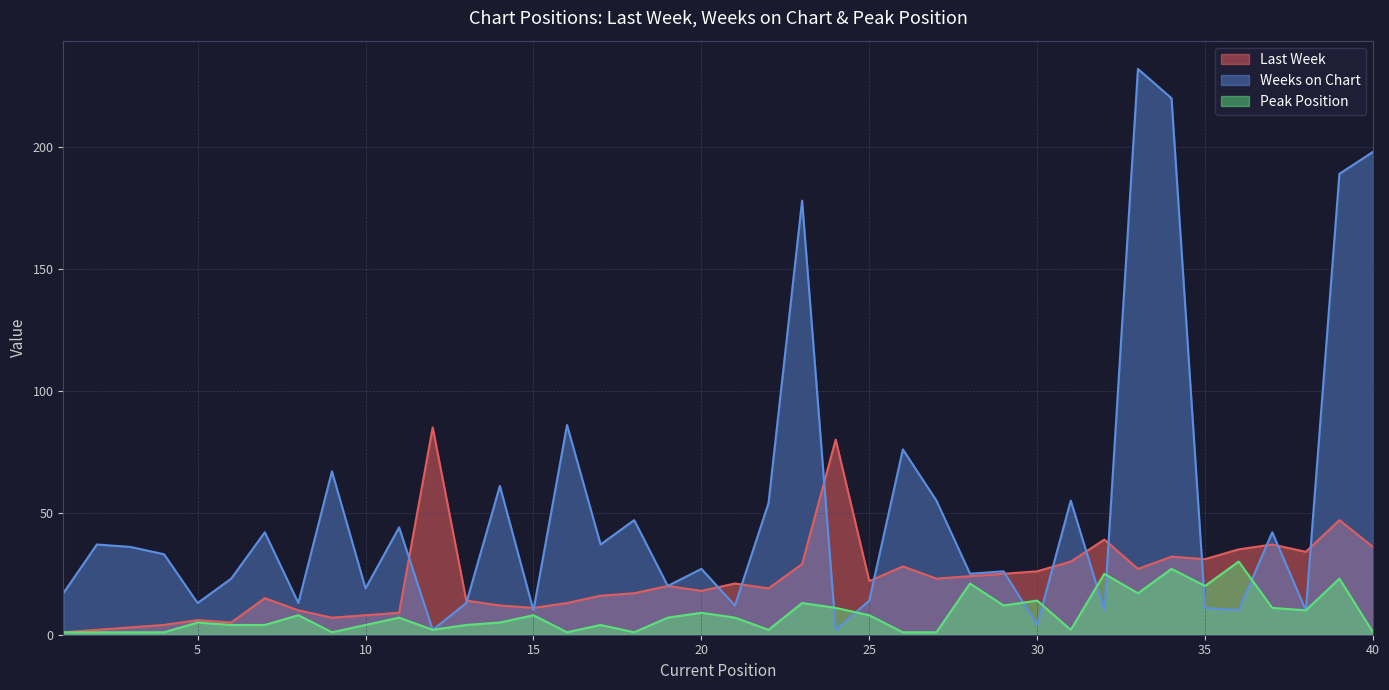

What is the spread (max minus min) of values at 17?

33